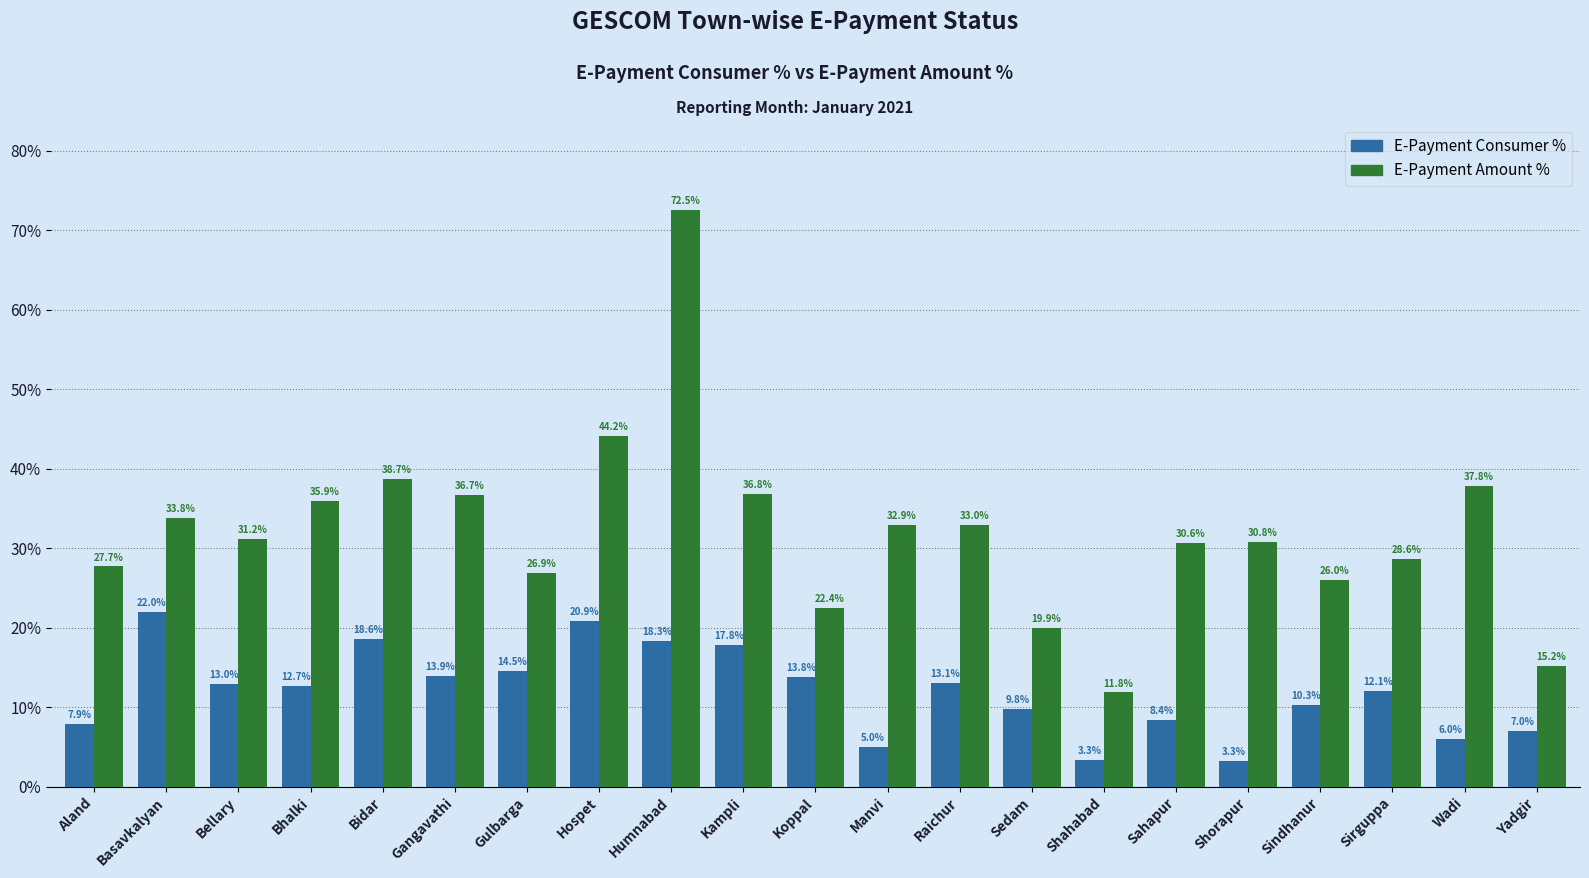

What is the spread (max minus min) of values at Bidar?

20.1